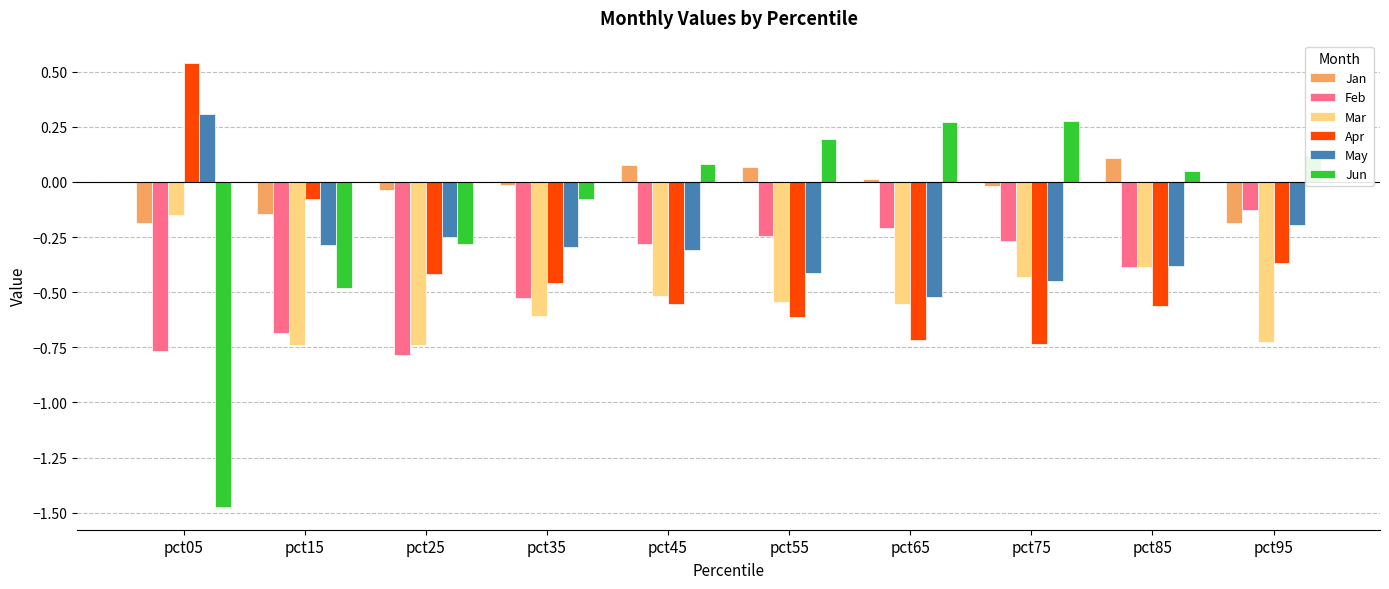

What is the difference between the highest and lowest values at pct15?

0.7